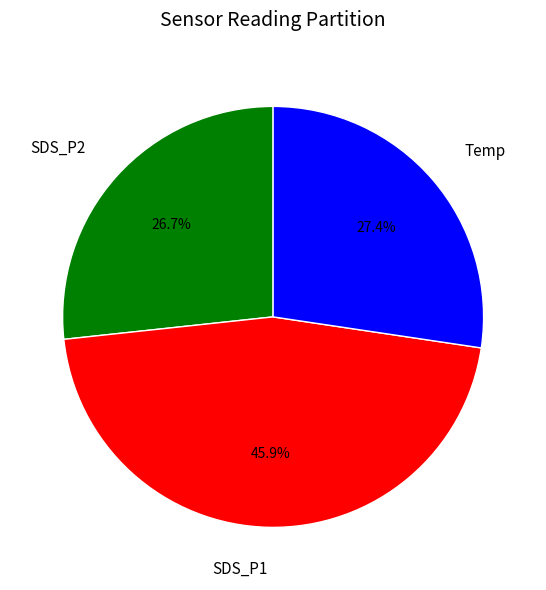

Is there a majority slice in this chart?

No